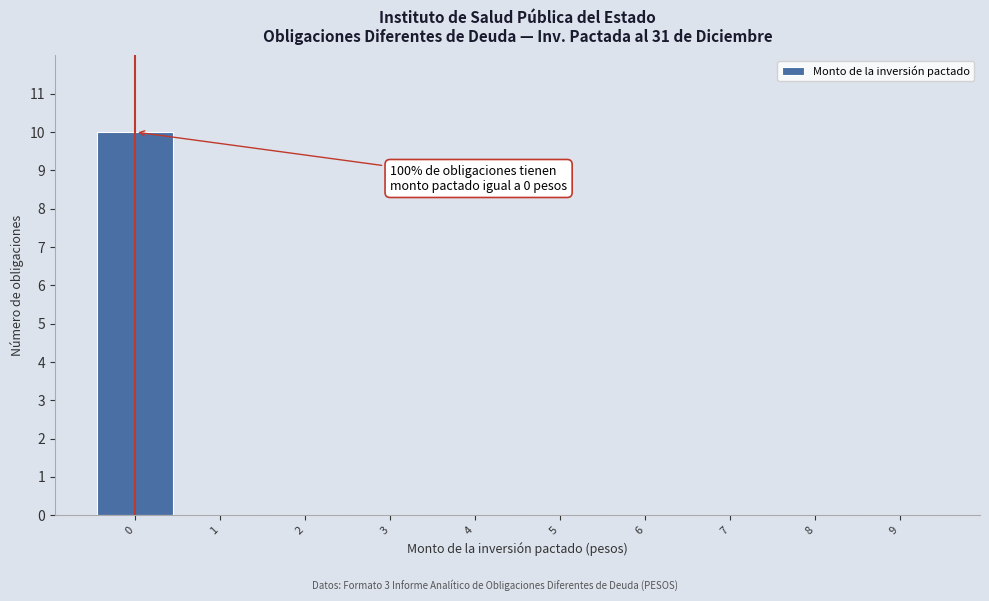

Reading left to right, transcribe all the data shown in this chart.

0=10	1=0	2=0	3=0	4=0	5=0	6=0	7=0	8=0	9=0